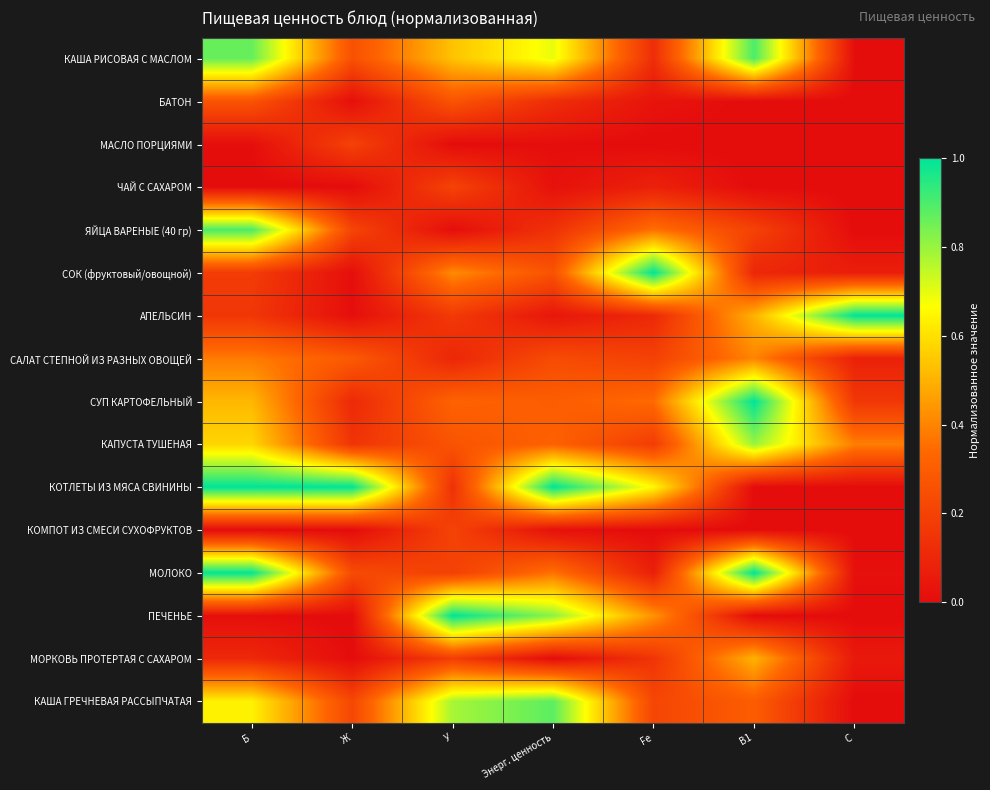

Reading left to right, what are all the values shown in this chart?

КАША РИСОВАЯ С МАСЛОМ: Б=0.9	Ж=0.3	У=0.5	Энерг. ценность=0.7	Fe=0.1	B1=0.9	C=0.0
БАТОН: Б=0.3	Ж=0.0	У=0.3	Энерг. ценность=0.1	Fe=0.0	B1=0.0	C=0.0
МАСЛО ПОРЦИЯМИ: Б=0.0	Ж=0.2	У=0.0	Энерг. ценность=0.0	Fe=0.0	B1=0.0	C=0.0
ЧАЙ С САХАРОМ: Б=0.0	Ж=0.0	У=0.2	Энерг. ценность=0.0	Fe=0.1	B1=0.0	C=0.0
ЯЙЦА ВАРЕНЫЕ (40 гр): Б=0.9	Ж=0.2	У=0.0	Энерг. ценность=0.1	Fe=0.4	B1=0.2	C=0.0
СОК (фруктовый/овощной): Б=0.2	Ж=0.0	У=0.4	Энерг. ценность=0.3	Fe=1.0	B1=0.1	C=0.1
АПЕЛЬСИН: Б=0.2	Ж=0.0	У=0.2	Энерг. ценность=0.0	Fe=0.1	B1=0.5	C=1.0
САЛАТ СТЕПНОЙ ИЗ РАЗНЫХ ОВОЩЕЙ: Б=0.4	Ж=0.3	У=0.1	Энерг. ценность=0.2	Fe=0.2	B1=0.4	C=0.1
СУП КАРТОФЕЛЬНЫЙ: Б=0.5	Ж=0.1	У=0.3	Энерг. ценность=0.3	Fe=0.3	B1=1.0	C=0.2
КАПУСТА ТУШЕНАЯ: Б=0.6	Ж=0.1	У=0.3	Энерг. ценность=0.3	Fe=0.2	B1=0.8	C=0.4
КОТЛЕТЫ ИЗ МЯСА СВИНИНЫ: Б=1.0	Ж=1.0	У=0.1	Энерг. ценность=1.0	Fe=0.7	B1=0.0	C=0.0
КОМПОТ ИЗ СМЕСИ СУХОФРУКТОВ: Б=0.0	Ж=0.0	У=0.2	Энерг. ценность=0.0	Fe=0.0	B1=0.0	C=0.0
МОЛОКО: Б=1.0	Ж=0.2	У=0.2	Энерг. ценность=0.4	Fe=0.1	B1=1.0	C=0.0
ПЕЧЕНЬЕ: Б=0.0	Ж=0.0	У=1.0	Энерг. ценность=0.8	Fe=0.4	B1=0.0	C=0.0
МОРКОВЬ ПРОТЕРТАЯ С САХАРОМ: Б=0.1	Ж=0.0	У=0.2	Энерг. ценность=0.0	Fe=0.2	B1=0.5	C=0.0
КАША ГРЕЧНЕВАЯ РАССЫПЧАТАЯ: Б=0.6	Ж=0.2	У=0.8	Энерг. ценность=0.9	Fe=0.2	B1=0.3	C=0.0